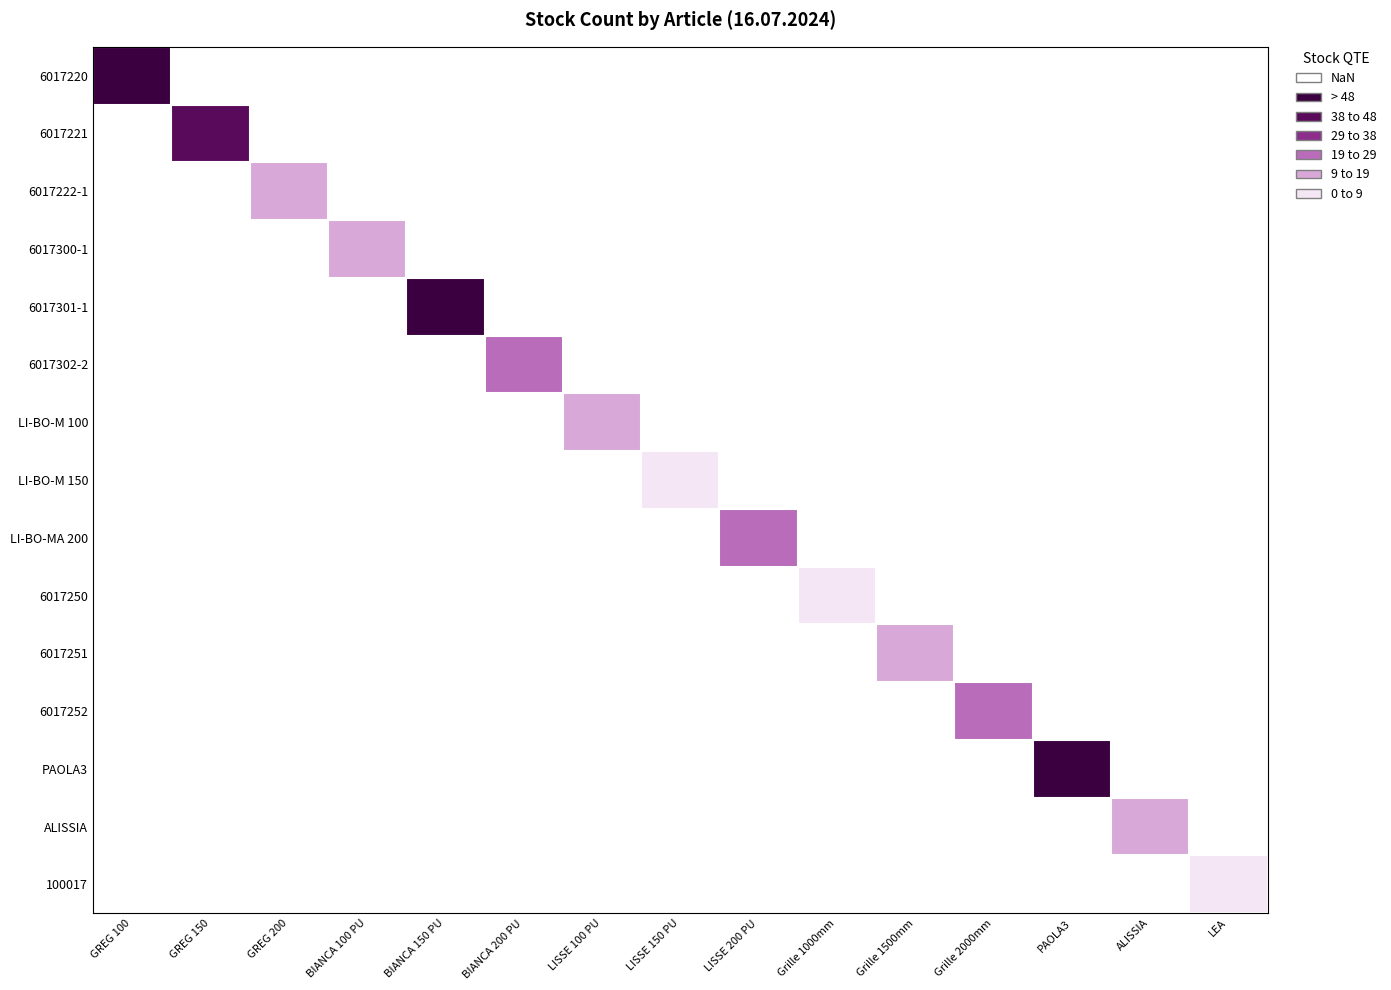

What is the greatest value displayed?

135.0